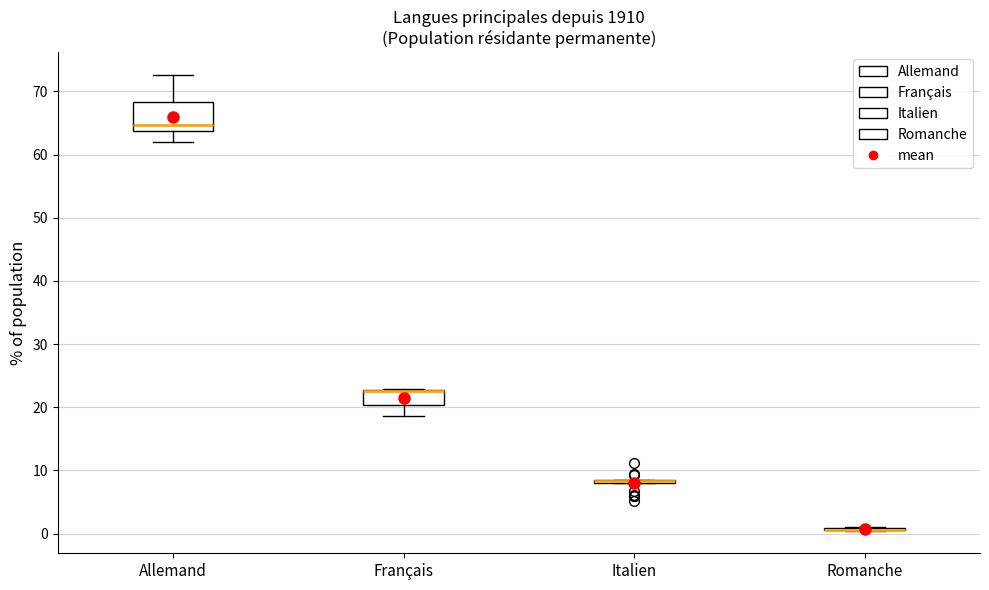

Where does the upper whisker of the box for Allemand end on the y-axis? The values are not printed on the chart, so give them approximately, as read against the axis.

73